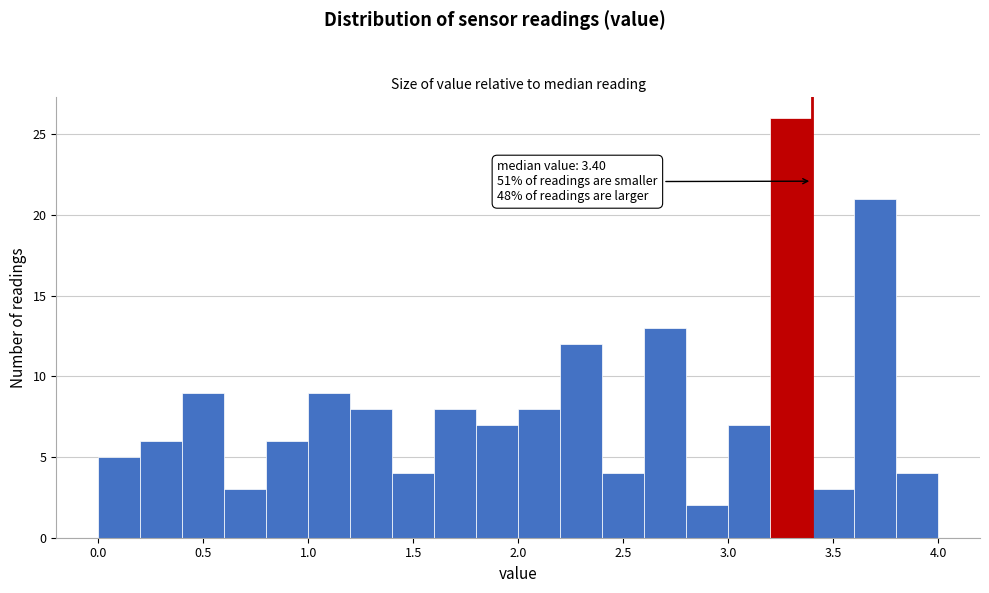

Which range on the x-axis has the tallest bar?

3.2 to 3.4